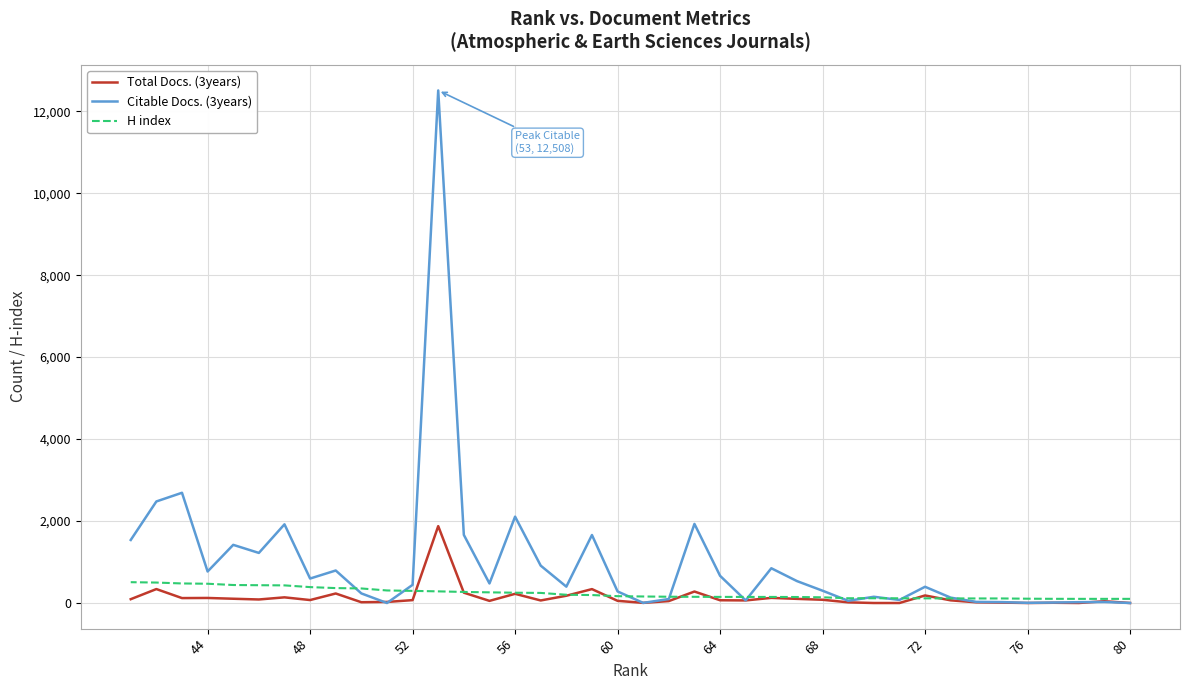

How many values in the Total Docs. (3years) series are below 70?

20